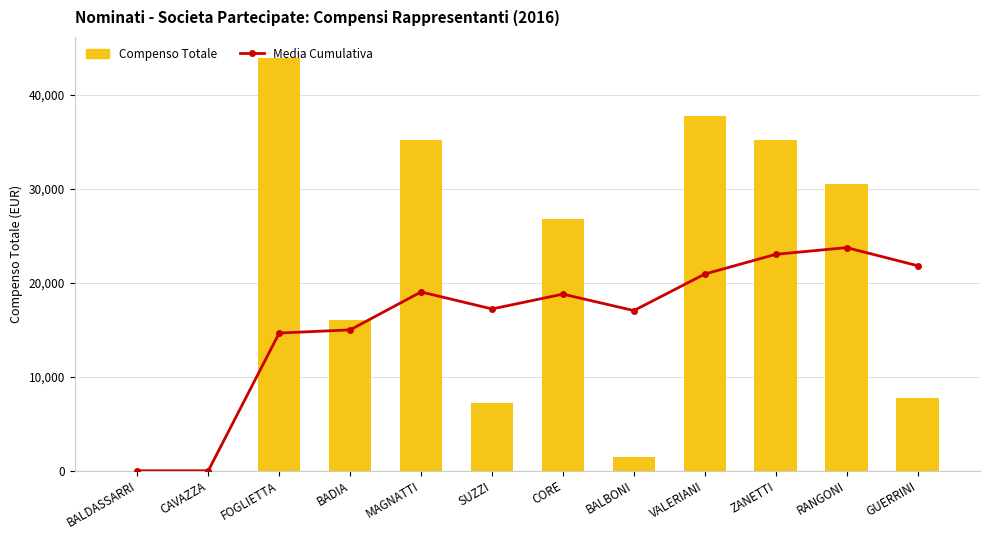

Which category has the lowest value across all series?

BALDASSARRI